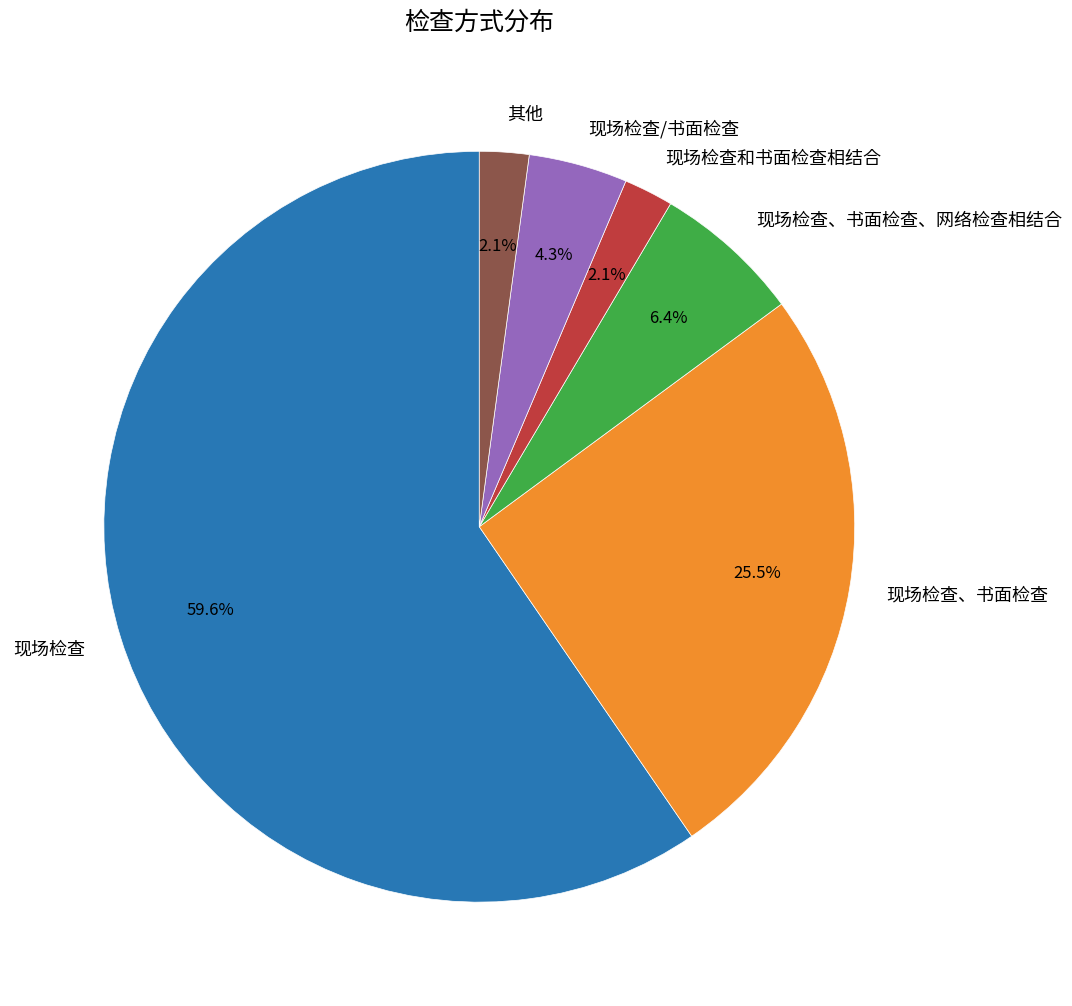

What percentage is NOT represented by 现场检查、书面检查?

74.5%